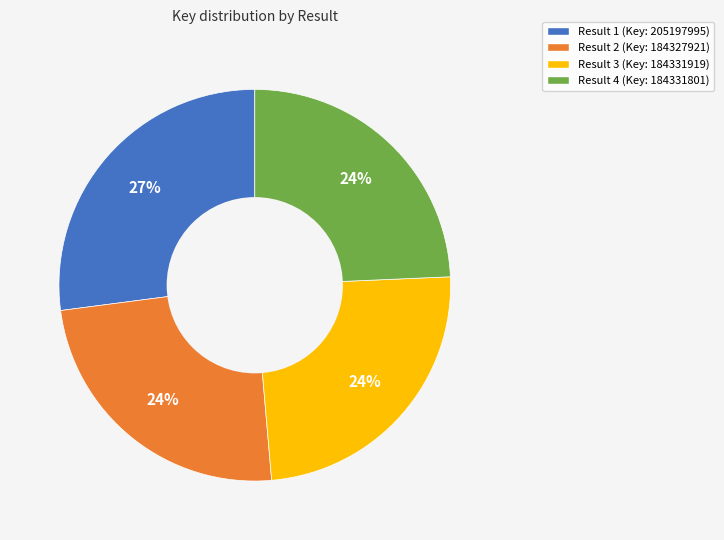

How many slices are in this pie chart?

4